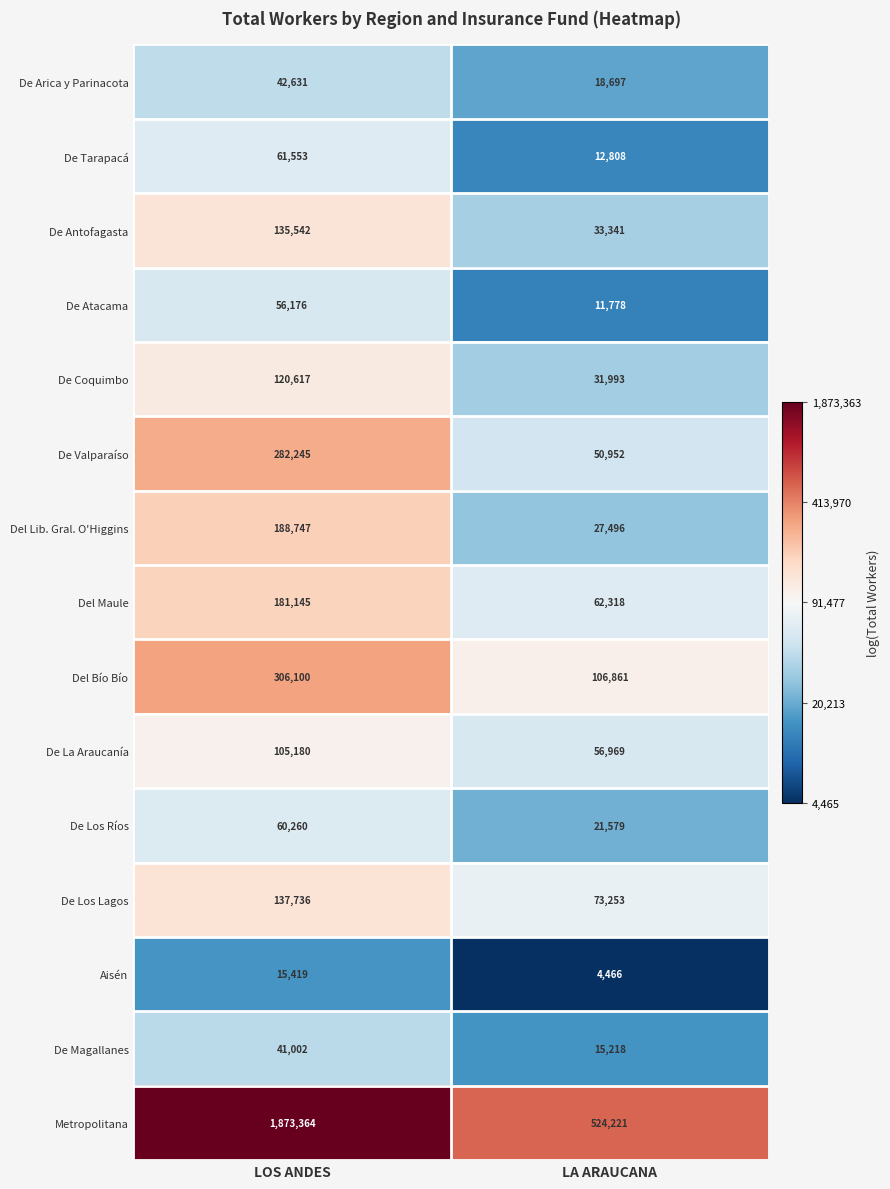

Rank the series at LA ARAUCANA from highest to lowest value.

Metropolitana, Del Bío Bío, De Los Lagos, Del Maule, De La Araucanía, De Valparaíso, De Antofagasta, De Coquimbo, Del Lib. Gral. O'Higgins, De Los Ríos, De Arica y Parinacota, De Magallanes, De Tarapacá, De Atacama, Aisén